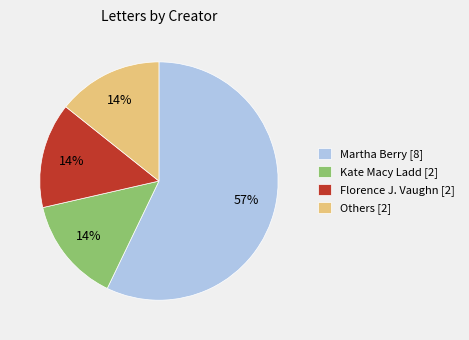

To the nearest percent, what is the difference between the largest and smallest slice percentages?

43%